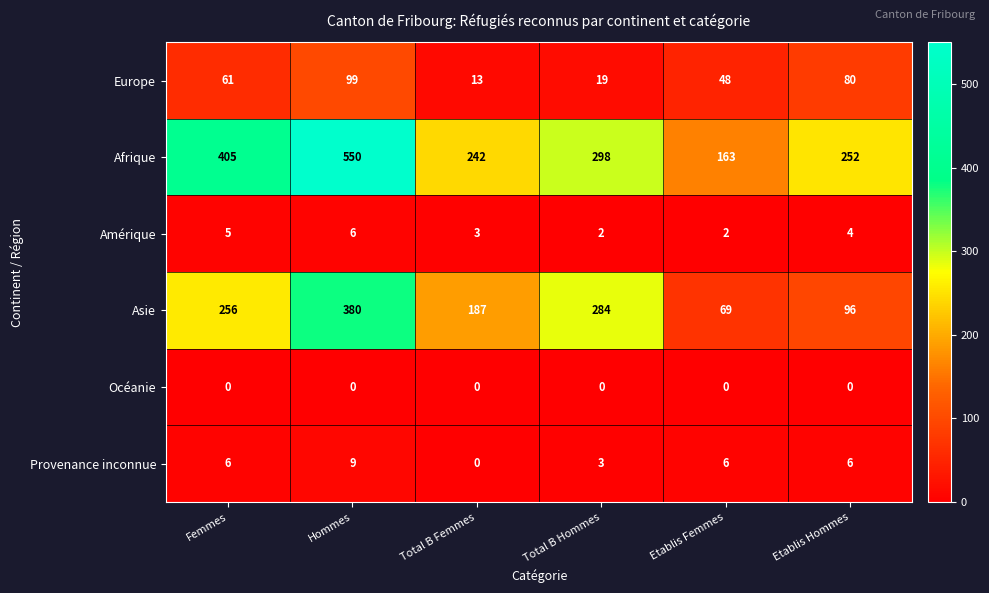

Is the value of Provenance inconnue at Hommes greater than the value of Afrique at Hommes?

No